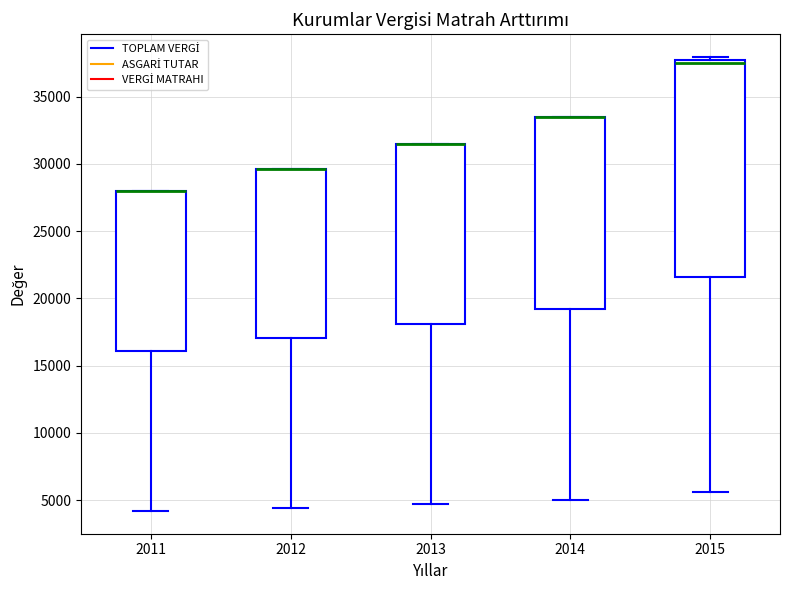

Where is the lower edge of the box at x = 2011 on the y-axis? The values are not printed on the chart, so give them approximately, as read against the axis.

16000